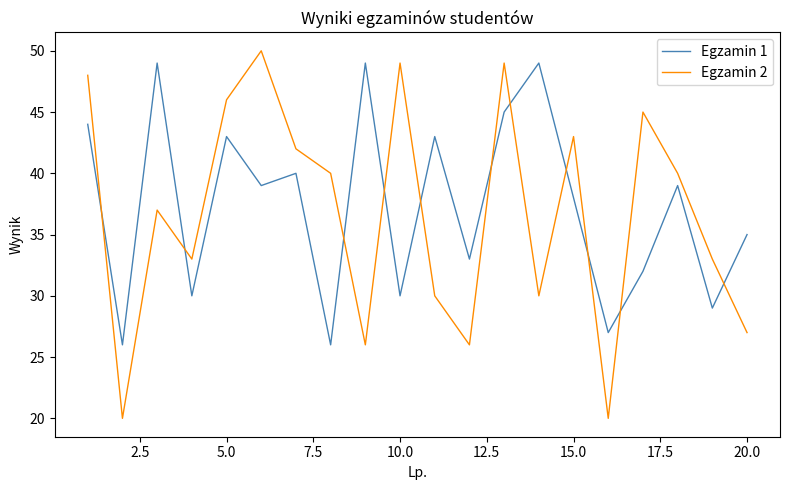

What is the maximum value shown in the chart?

50